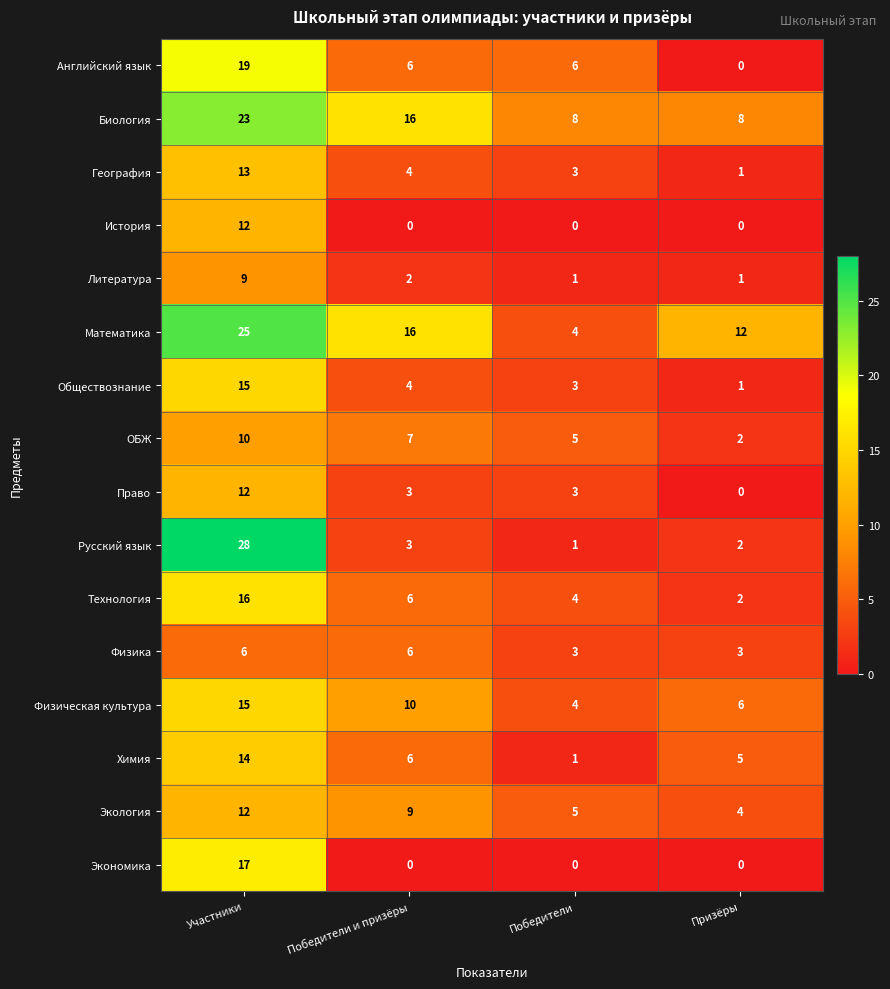

What is the sum of all ОБЖ values?

24